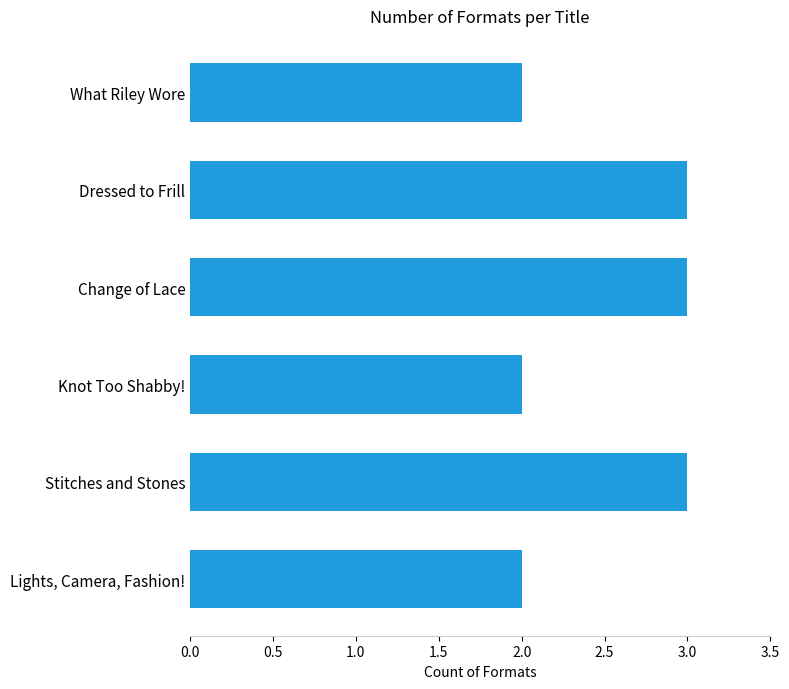

Reading top to bottom, list all the values displayed in this chart.

What Riley Wore=2	Dressed to Frill=3	Change of Lace=3	Knot Too Shabby!=2	Stitches and Stones=3	Lights, Camera, Fashion!=2